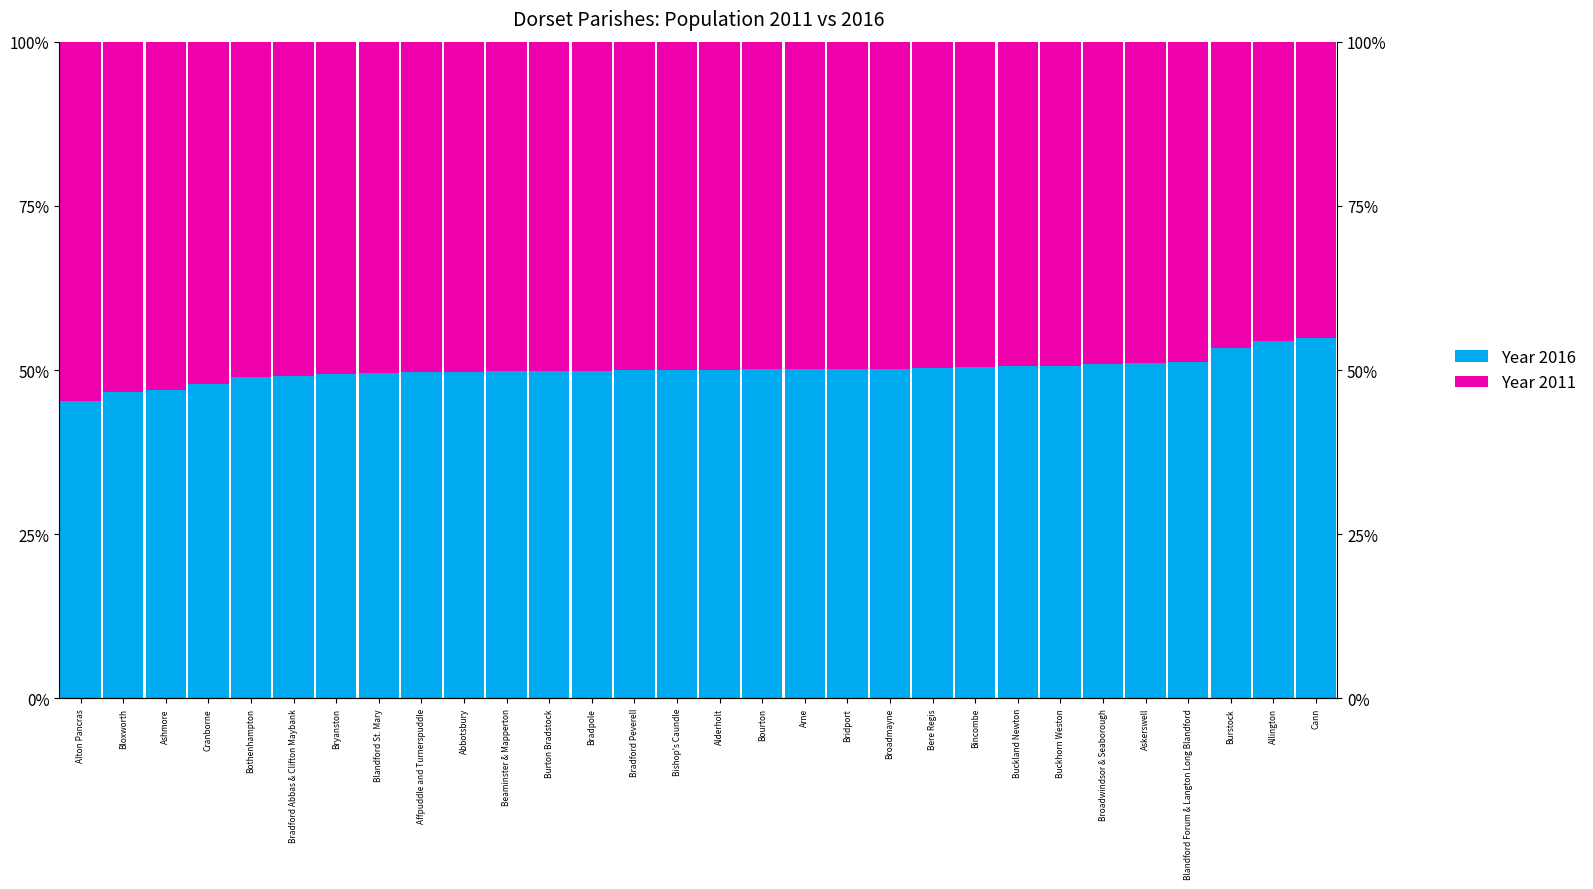

Between Bothenhampton and Cann, which series saw the biggest shift?

Year 2016